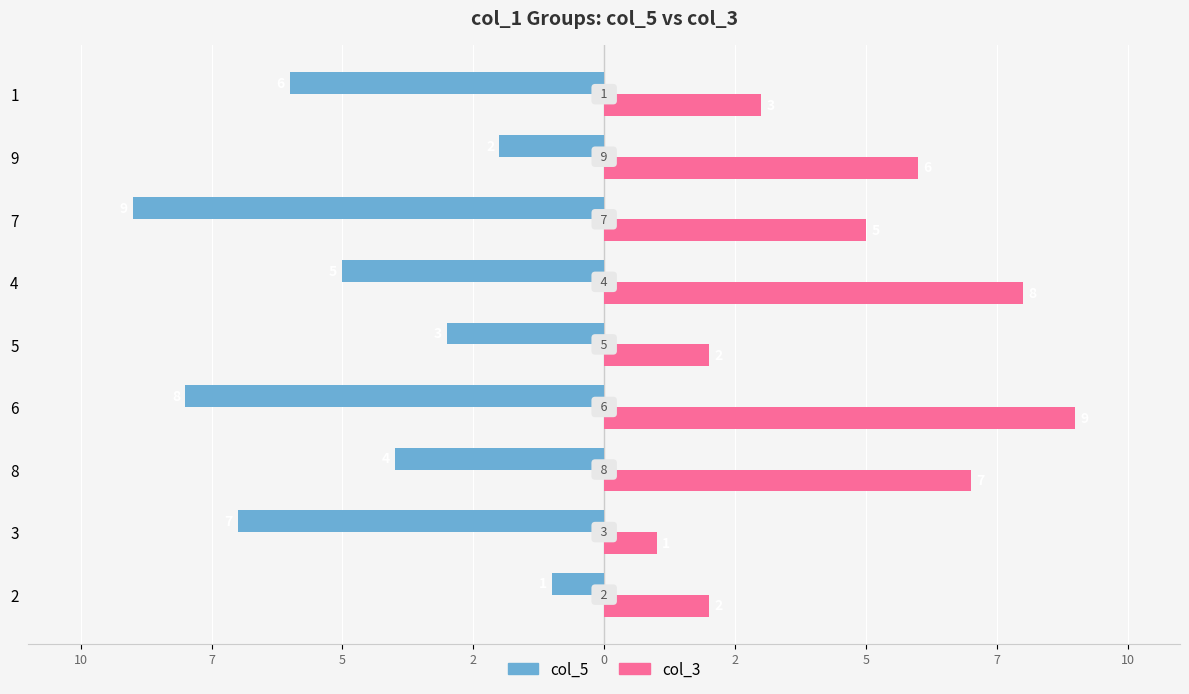

What are all the series names shown in the legend?

col_5, col_3